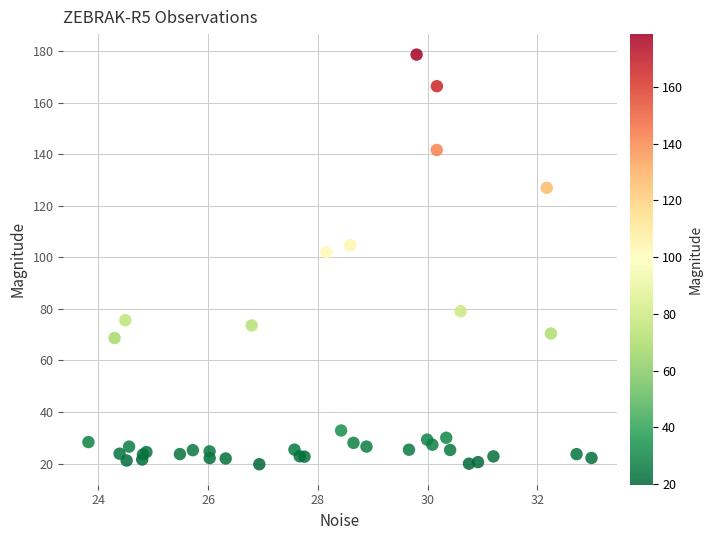

What Y value in the scatter plot is closest to 99?

102.0